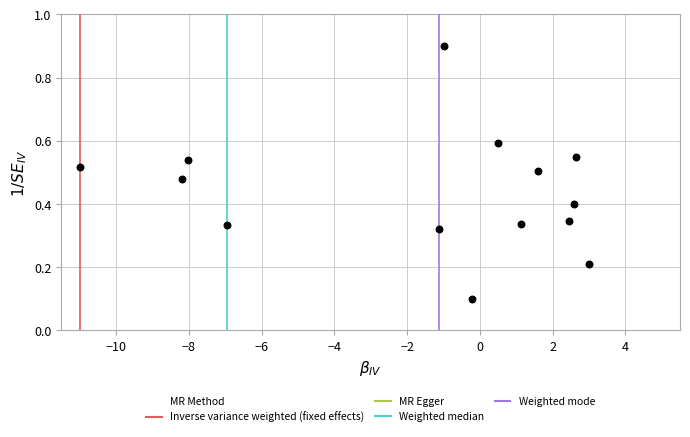

What is the range of Y values (max minus min)?

0.8